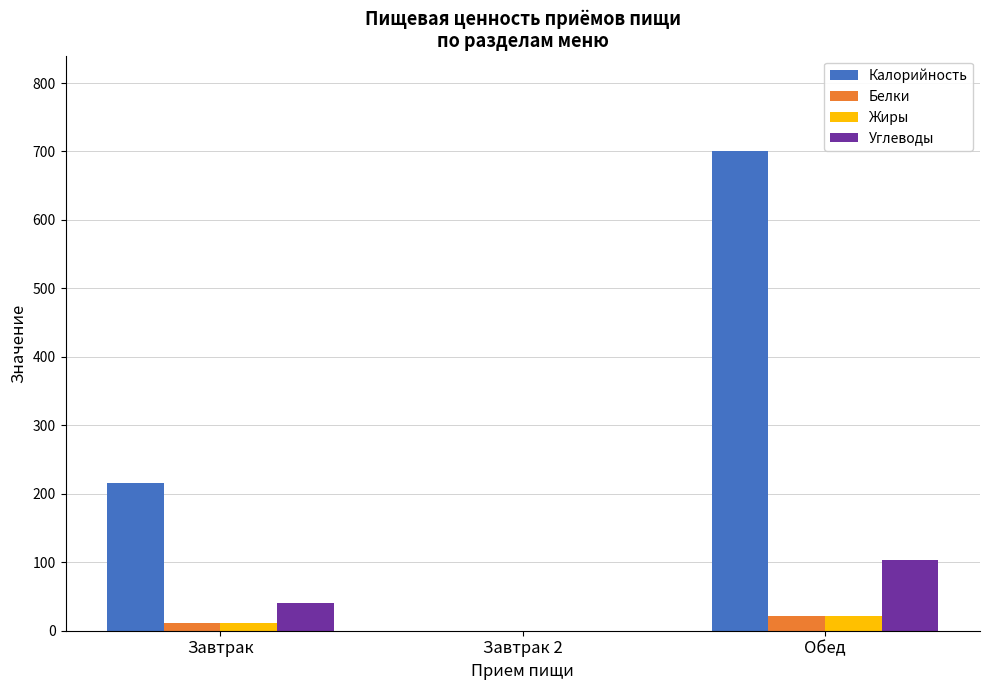

Which series has the largest total across all categories?

Калорийность